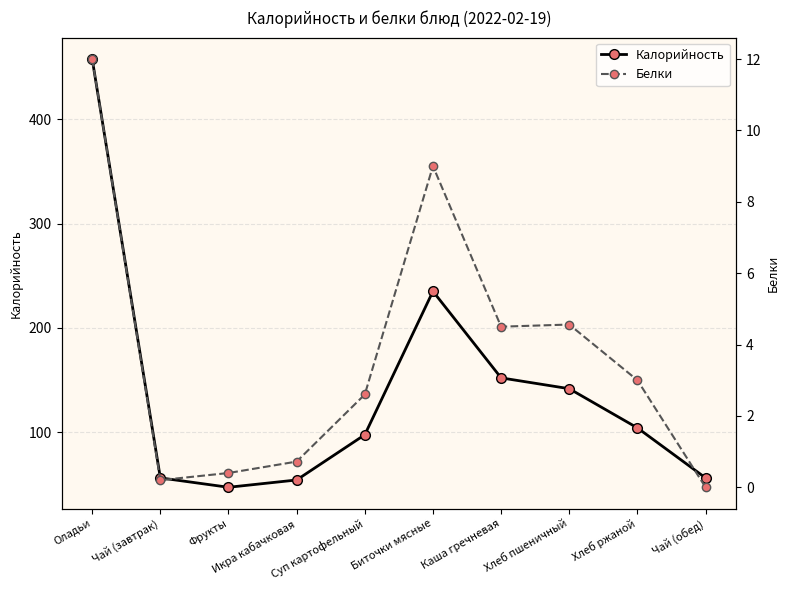

True or false: Калорийность has a value of 152.0 at Каша гречневая.

True